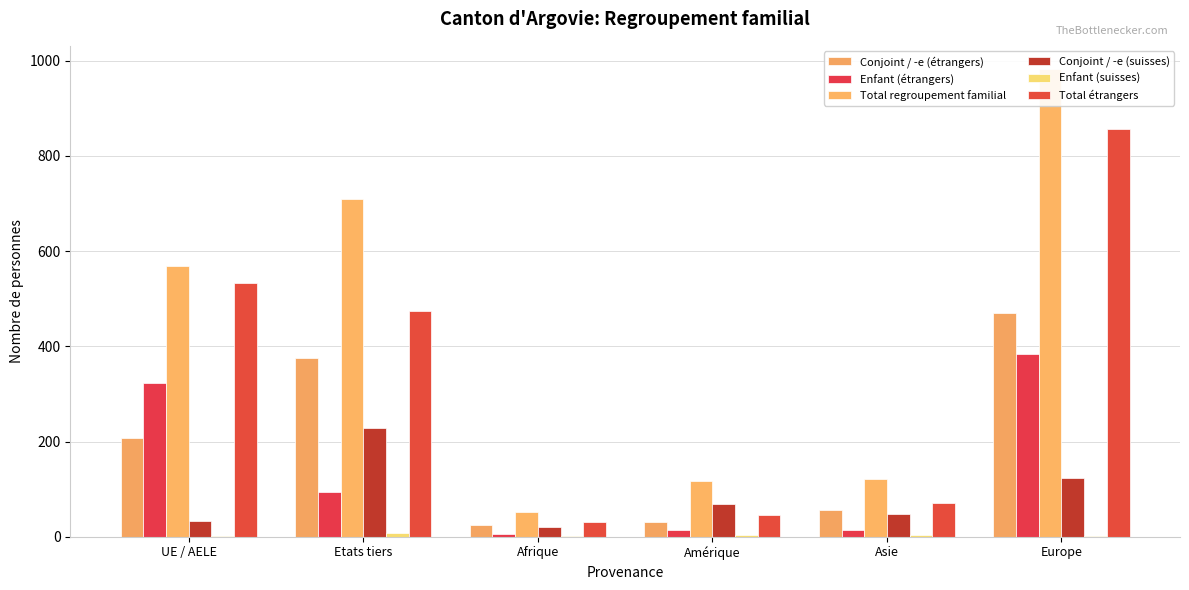

What is the label of the 4th bar from the left?

Amérique